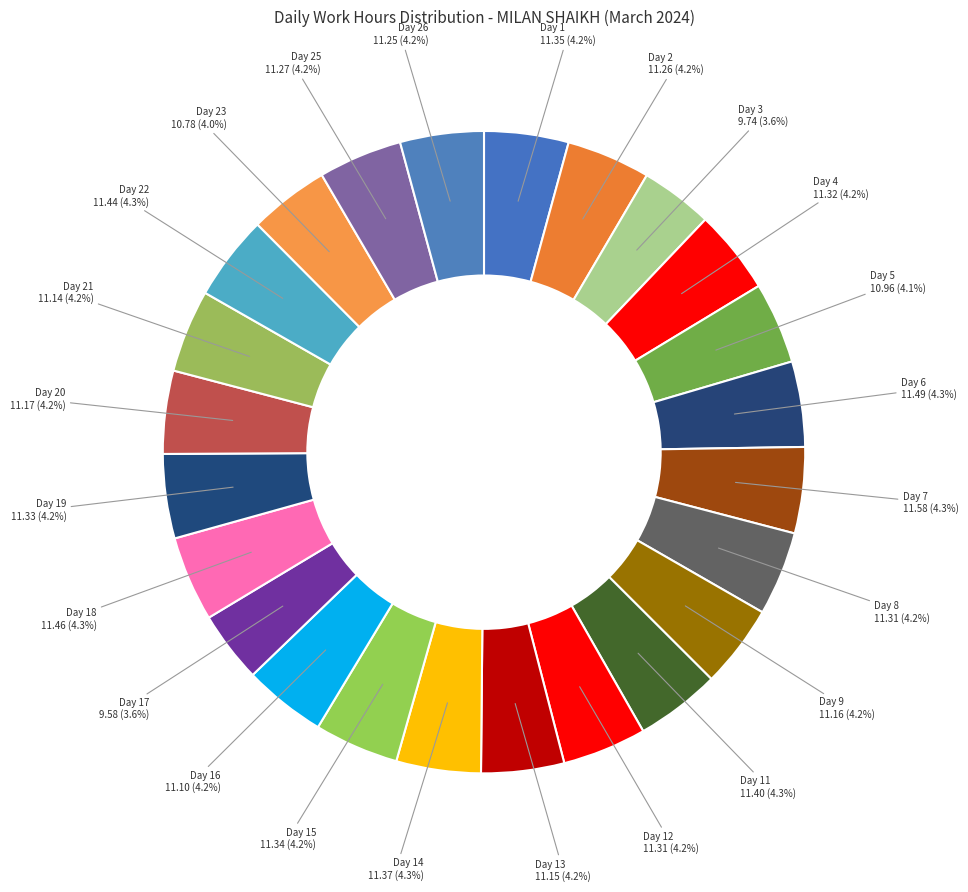

Count the number of slices in the pie.

24